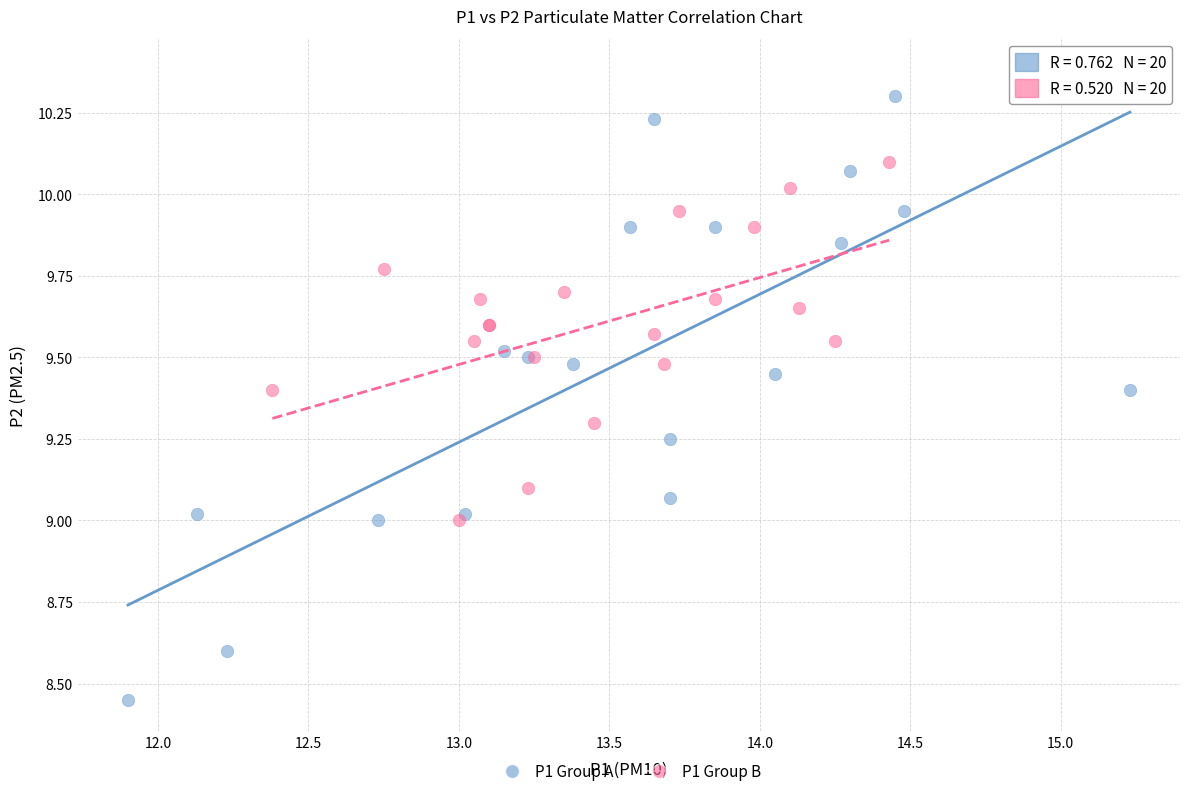

Which series reaches the minimum Y coordinate?

P1 Group A